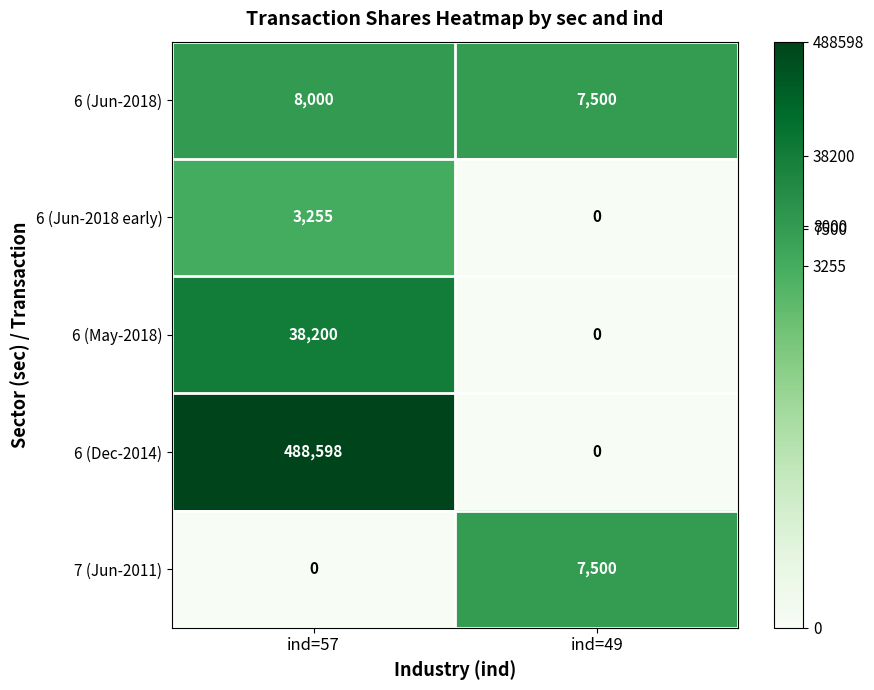

The 6 (Jun-2018) series shows 8000 at ind=57. True or false?

True